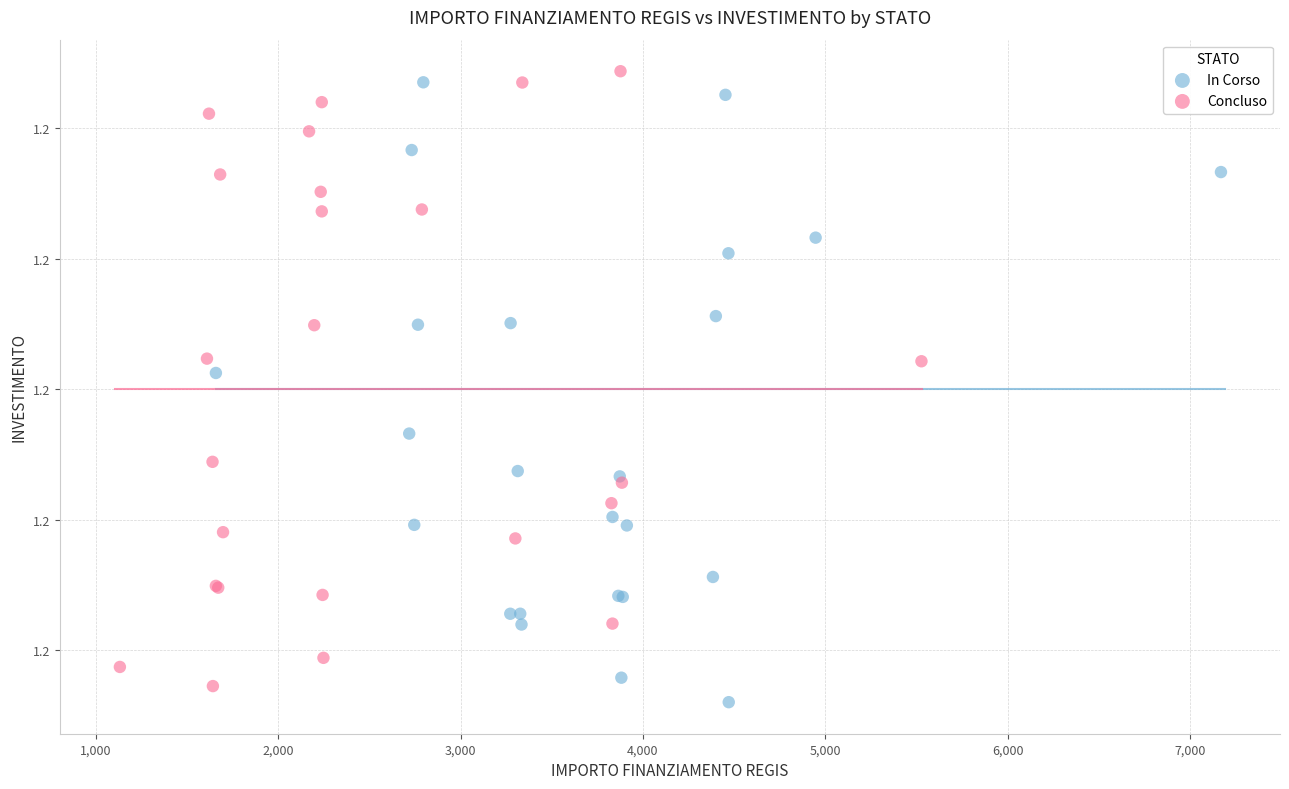

What are all the series names shown in the legend?

In Corso, Concluso